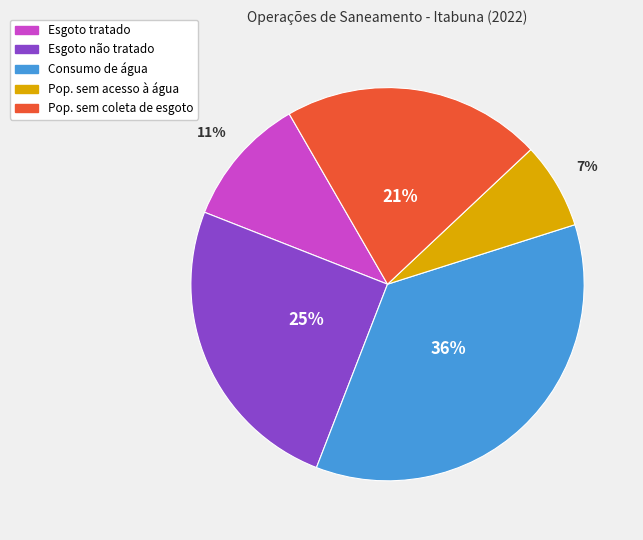

To the nearest percent, what is the difference between the largest and smallest slice percentages?

29%